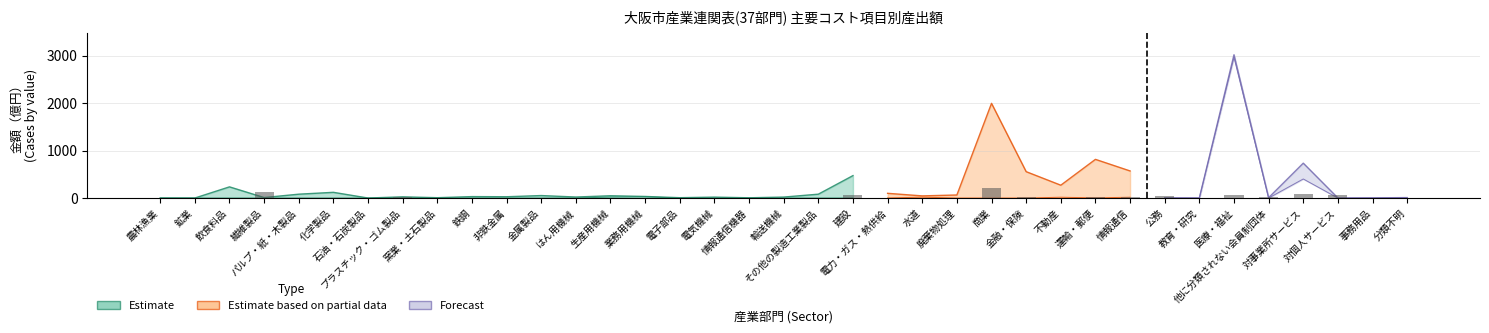

How many bars are there in each group?

6